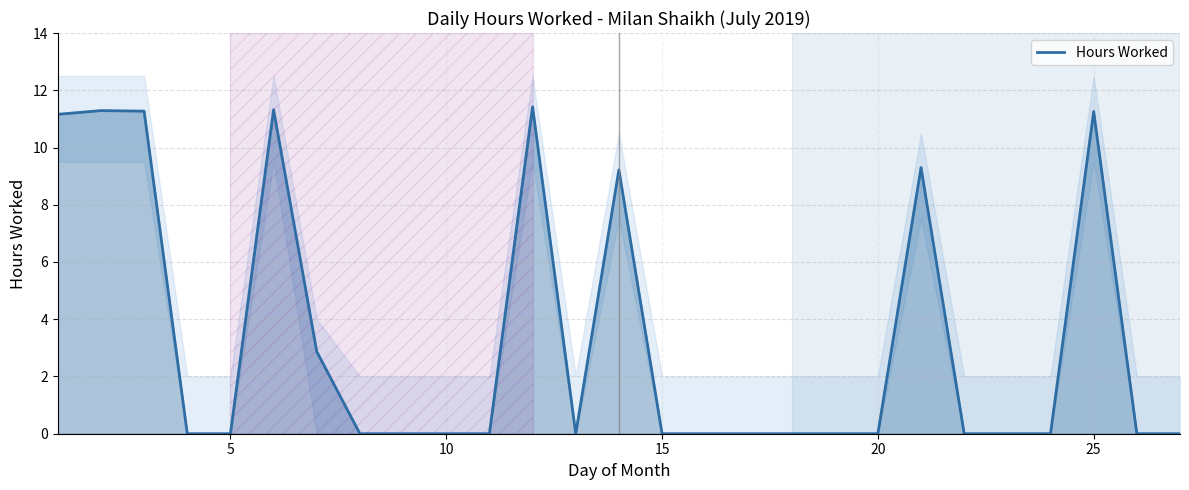

What is the difference between the second highest and minimum values?

11.3